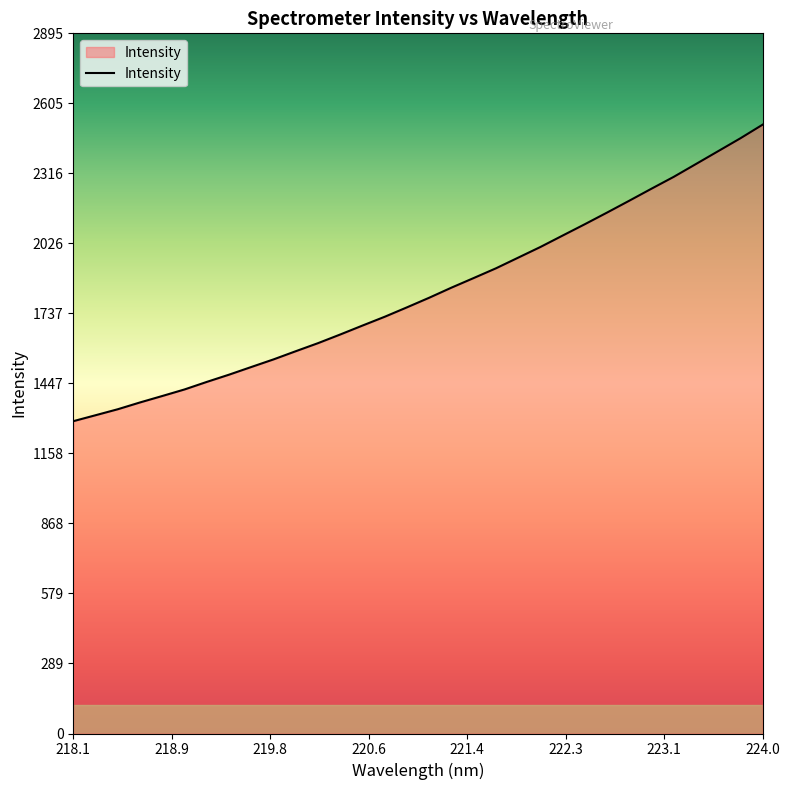

What is the sum of all values?

58394.4